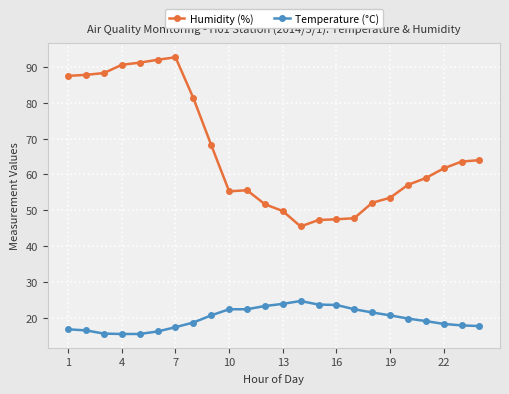

List the series in order of their overall mean, lowest first.

Temperature (°C), Humidity (%)